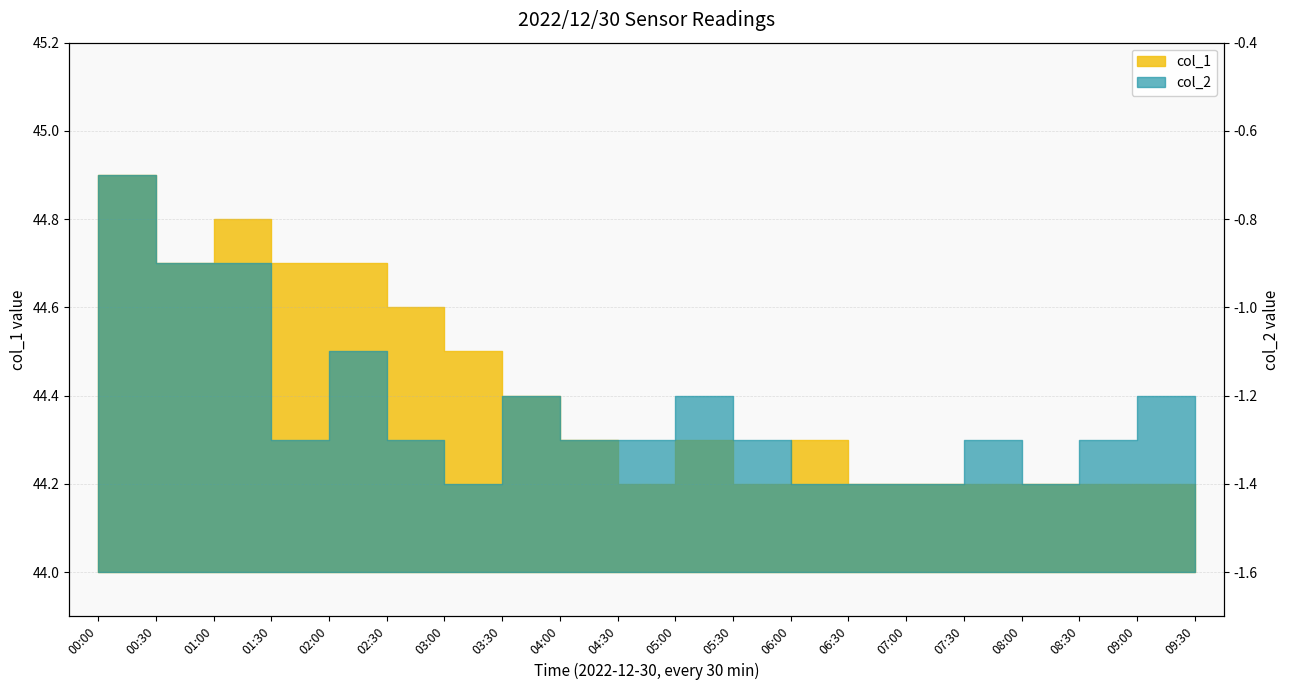

How many lines are shown in the chart?

2